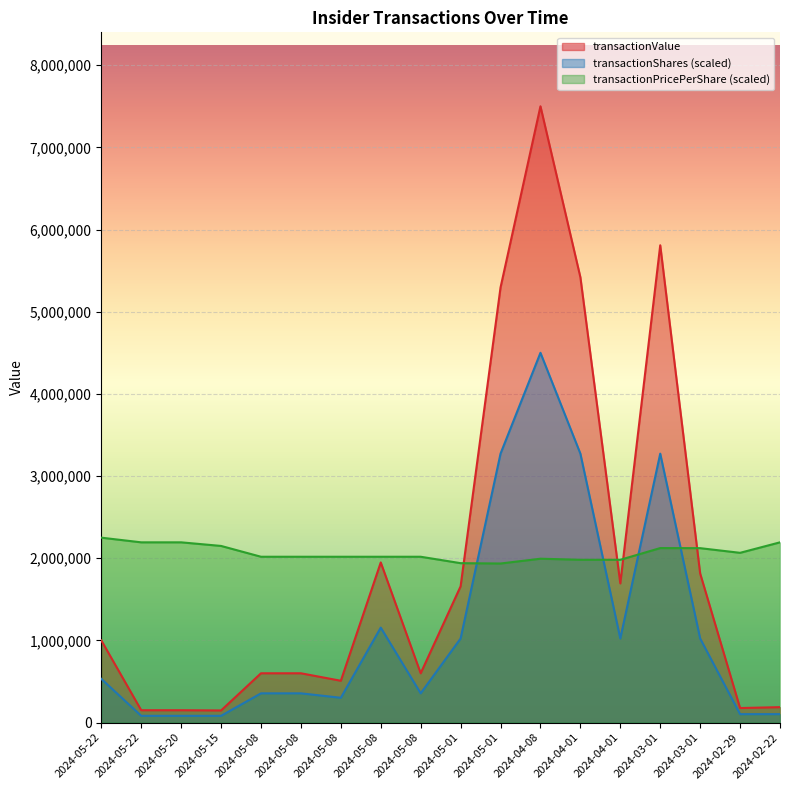

What is the difference between the second highest and minimum values in the transactionShares series?

3190953.3